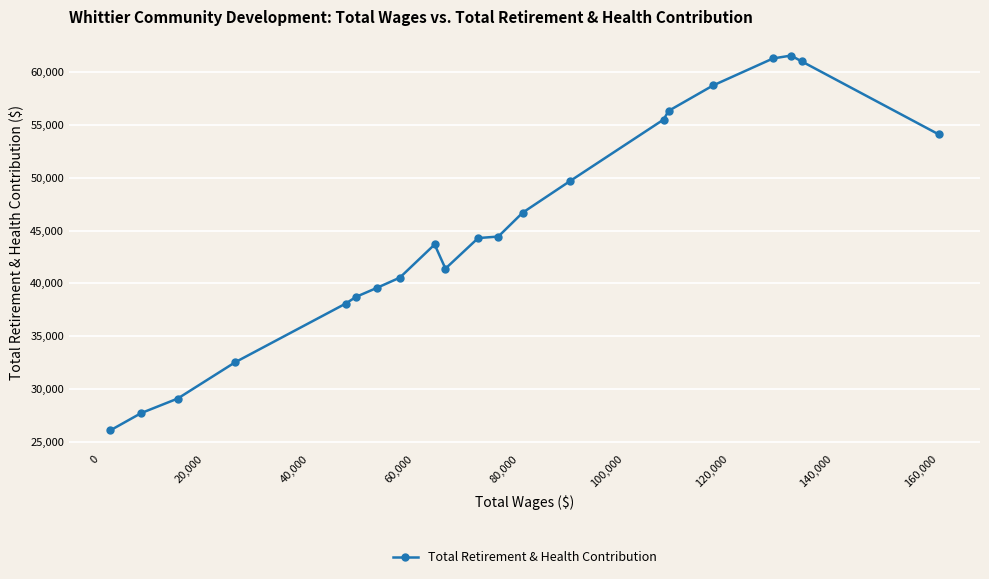

What is the value of the 7th point from the left?

39564